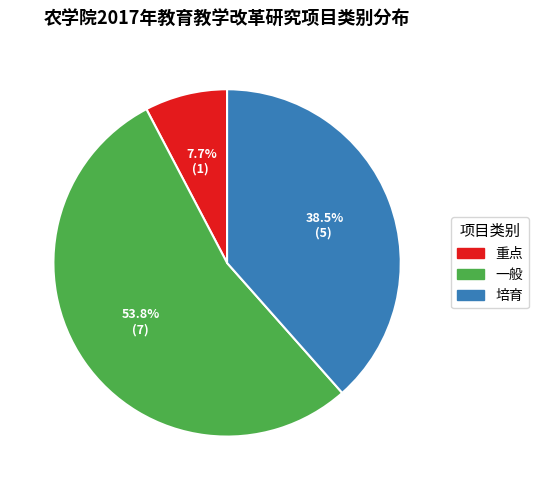

True or false: 重点 accounts for 18% of the total.

False